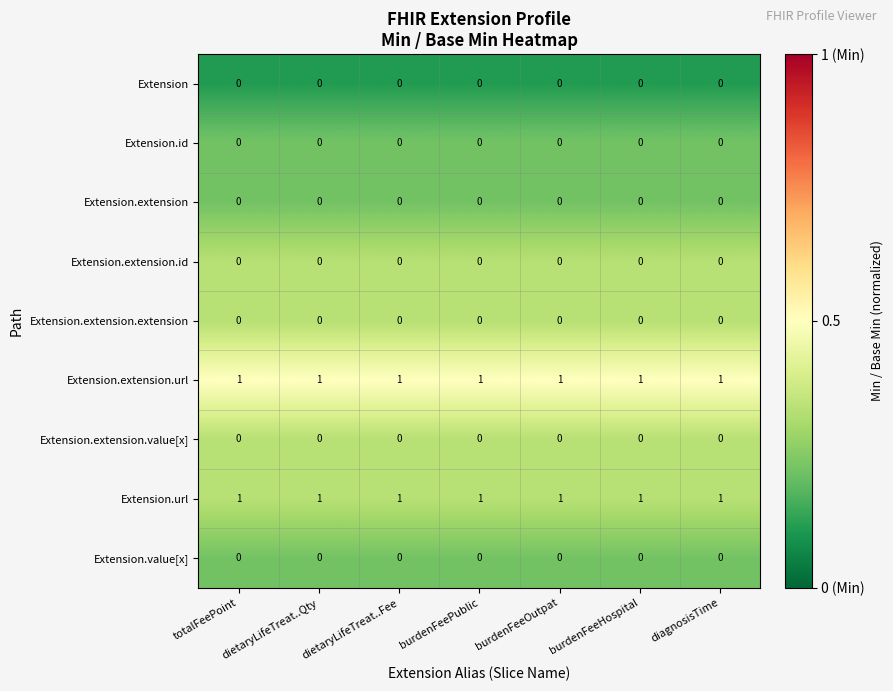

At how many categories does at least one series exceed 0?

7